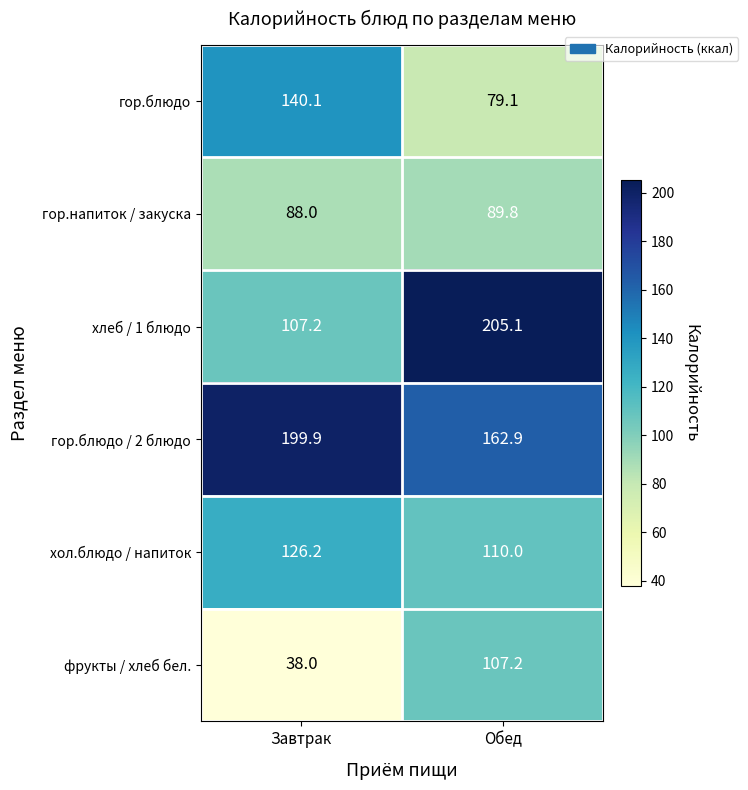

True or false: фрукты / хлеб бел. has a value of 23.7 at Завтрак.

False